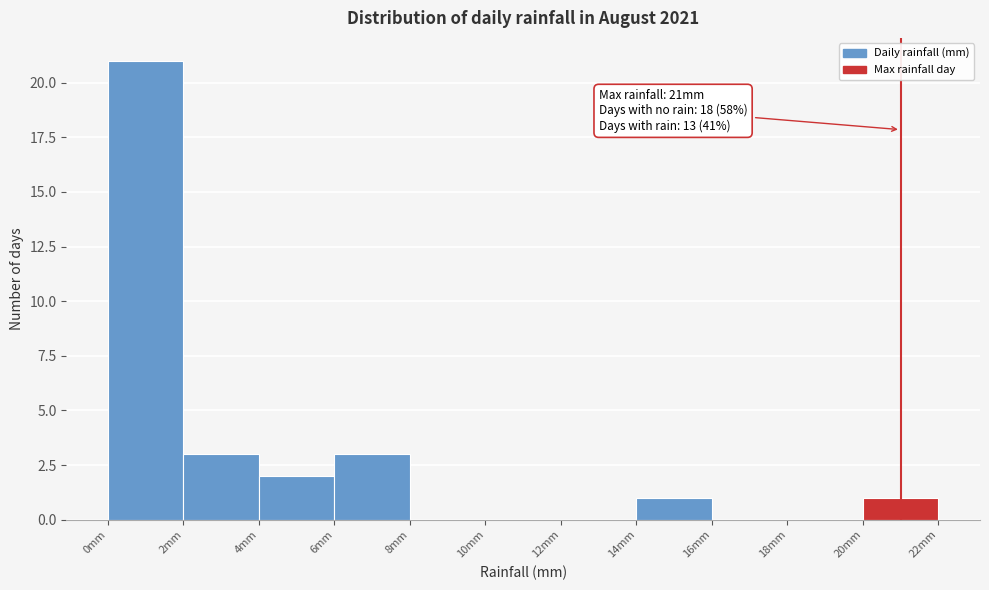

Over which range of the x-axis is the bar tallest?

0 to 2